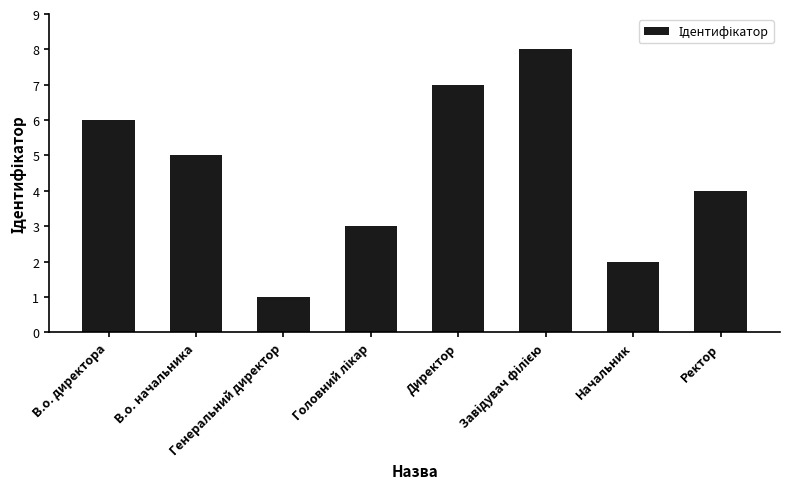

At which label is the value closest to 4?

Ректор